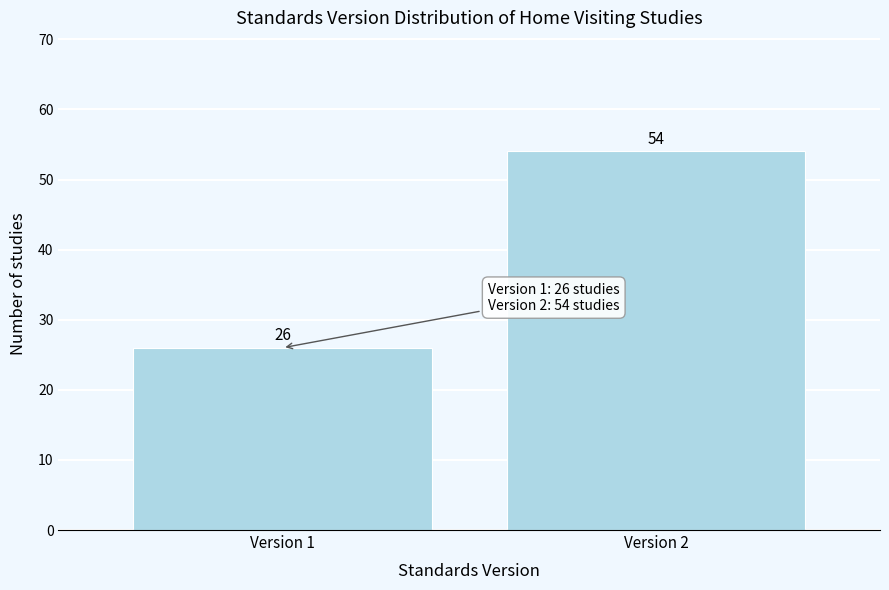

Reading left to right, transcribe all the data shown in this chart.

Version 1=26	Version 2=54